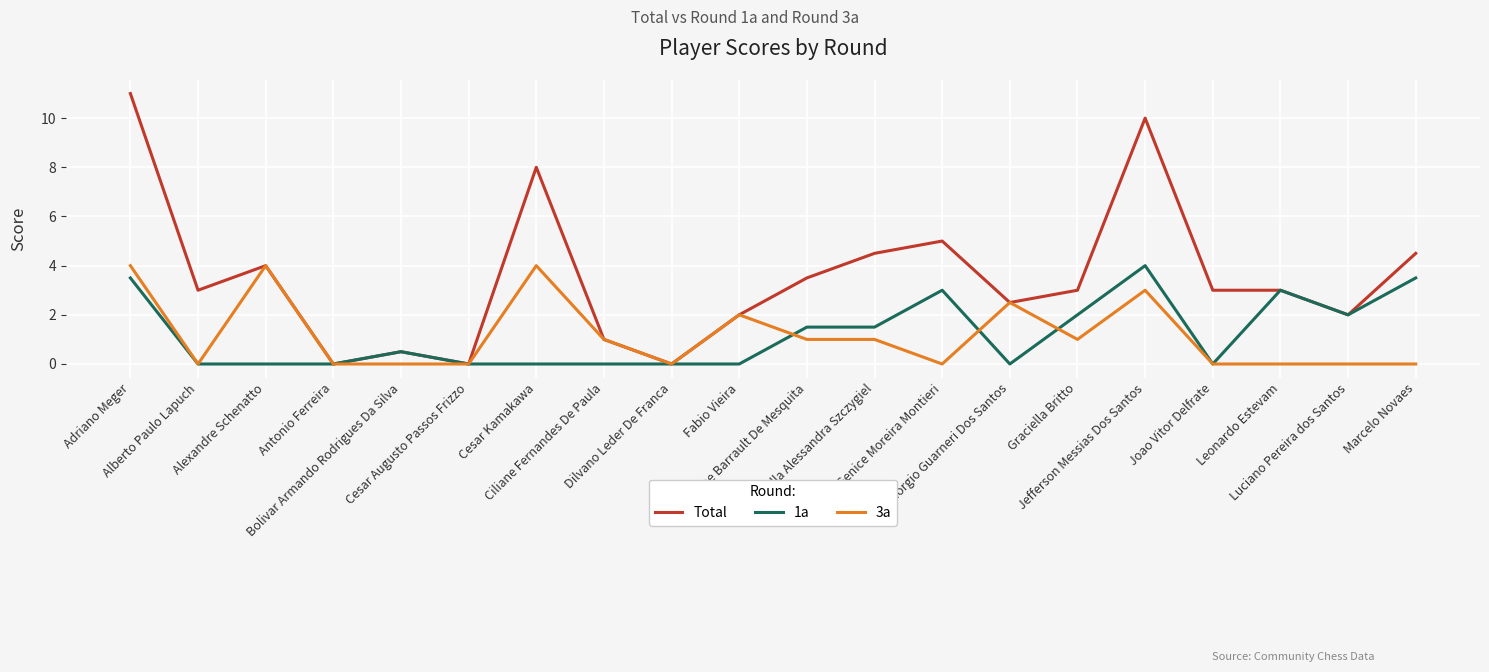

How many interior local valleys does the Total series have?

6